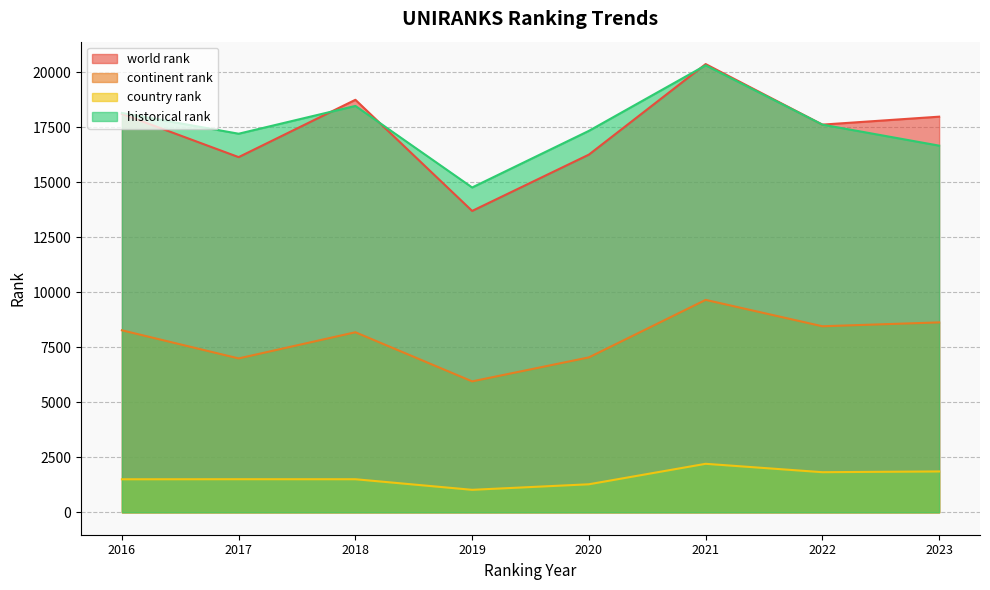

How many categories are shown in the chart?

8